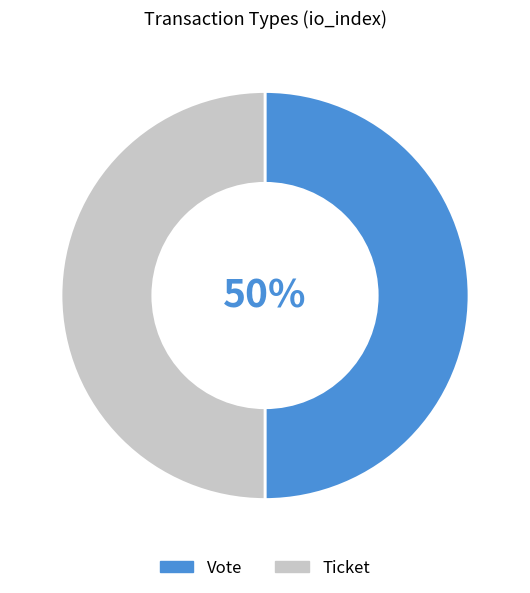

True or false: Vote accounts for 99% of the total.

False